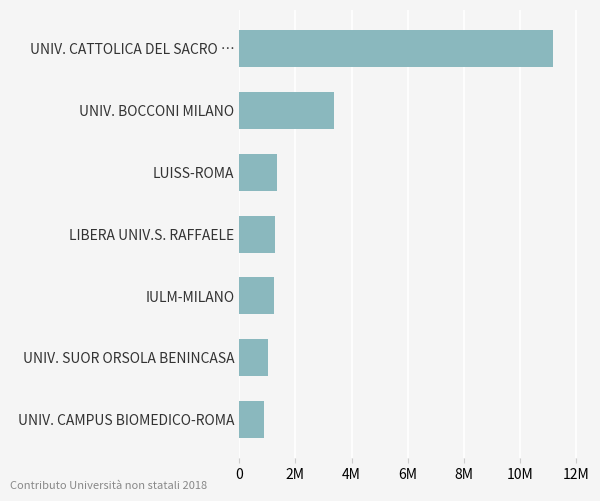

What is the difference between the maximum and minimum values?

10278680